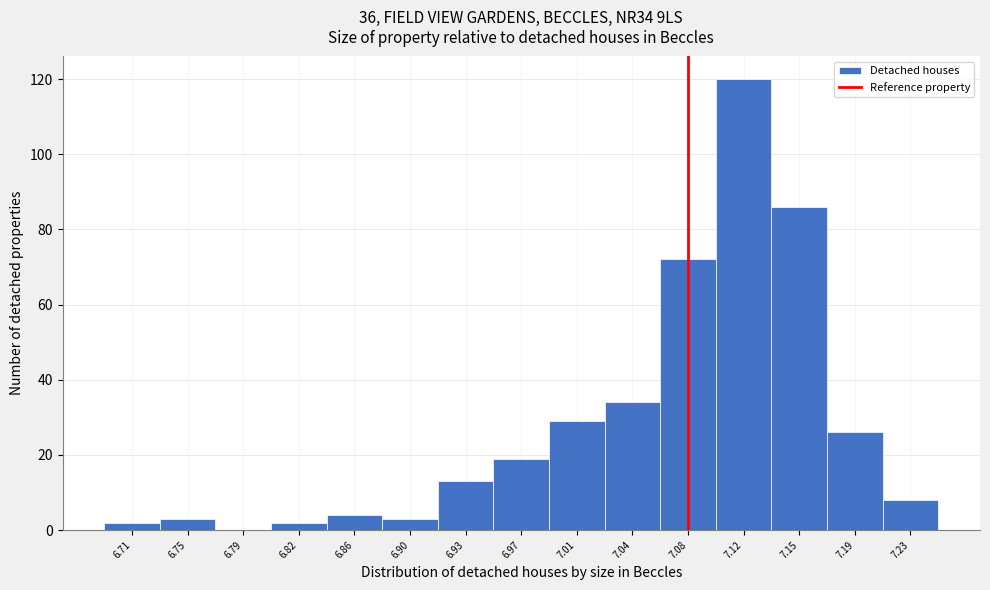

Reading left to right, list every bar in this chart as the range it spans on the x-axis followed by its height. Neither the bar edges nor the heights are printed on the chart, so give them approximately, as read against the axes.

6.695 to 6.730: 2
6.730 to 6.765: 4
6.765 to 6.805: 0
6.805 to 6.840: 2
6.840 to 6.880: 4
6.880 to 6.915: 4
6.915 to 6.950: 14
6.950 to 6.990: 20
6.990 to 7.025: 30
7.025 to 7.060: 34
7.060 to 7.100: 72
7.100 to 7.135: 120
7.135 to 7.170: 86
7.170 to 7.210: 26
7.210 to 7.245: 8